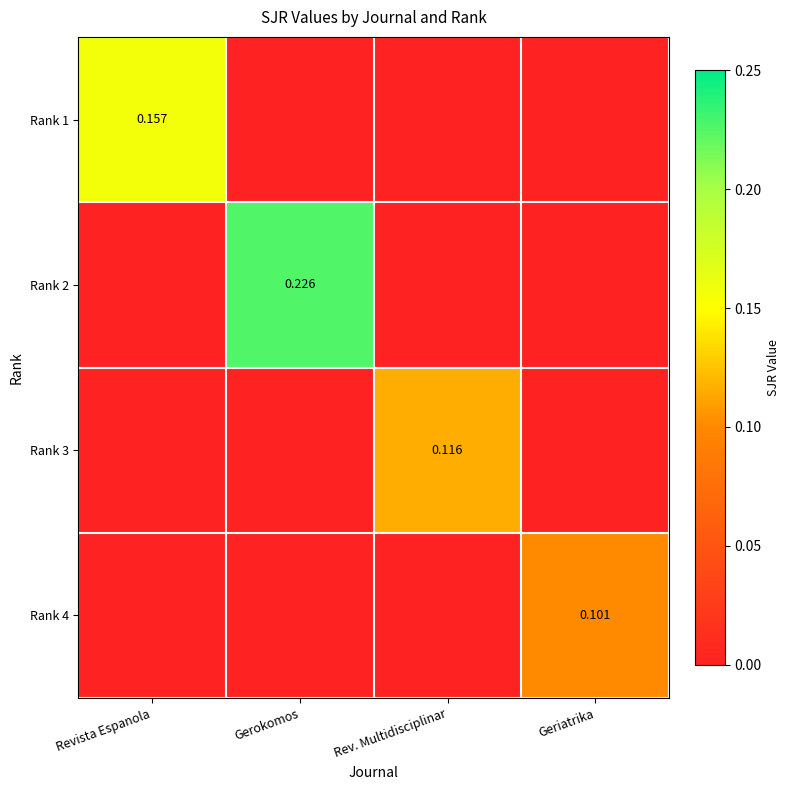

At Gerokomos, list the series in order from largest to smallest.

Rank 2, Rank 1, Rank 3, Rank 4